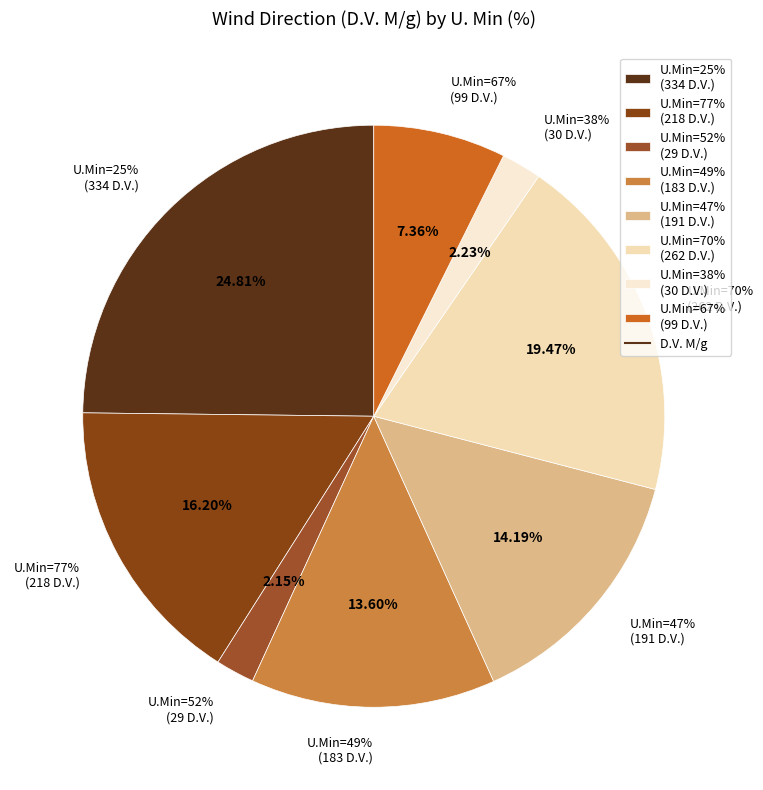

How much of the chart is everything except 25?

75.2%